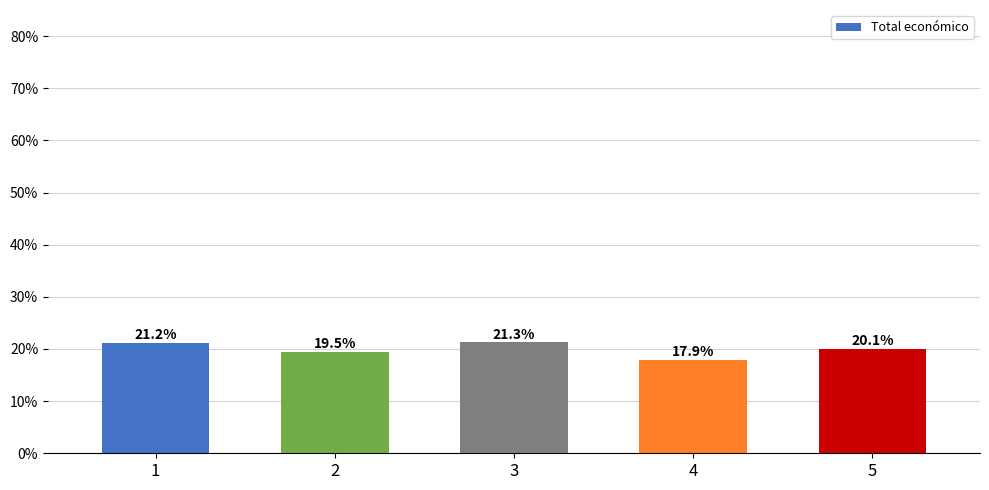

How many bars are there in total?

5